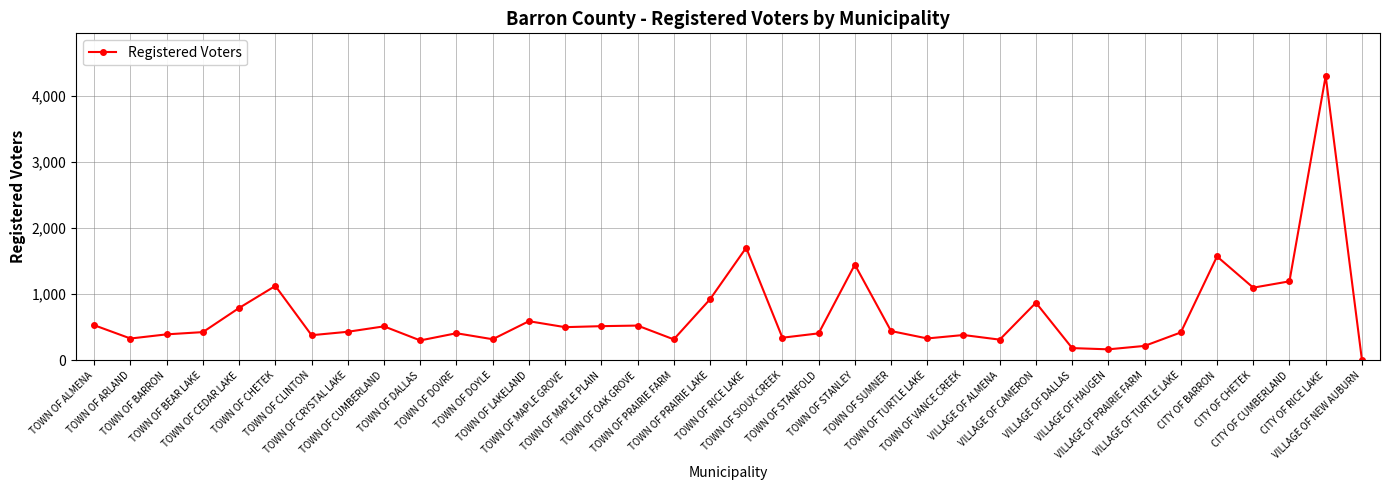

True or false: the data has more than 1 interior local peaks.

True